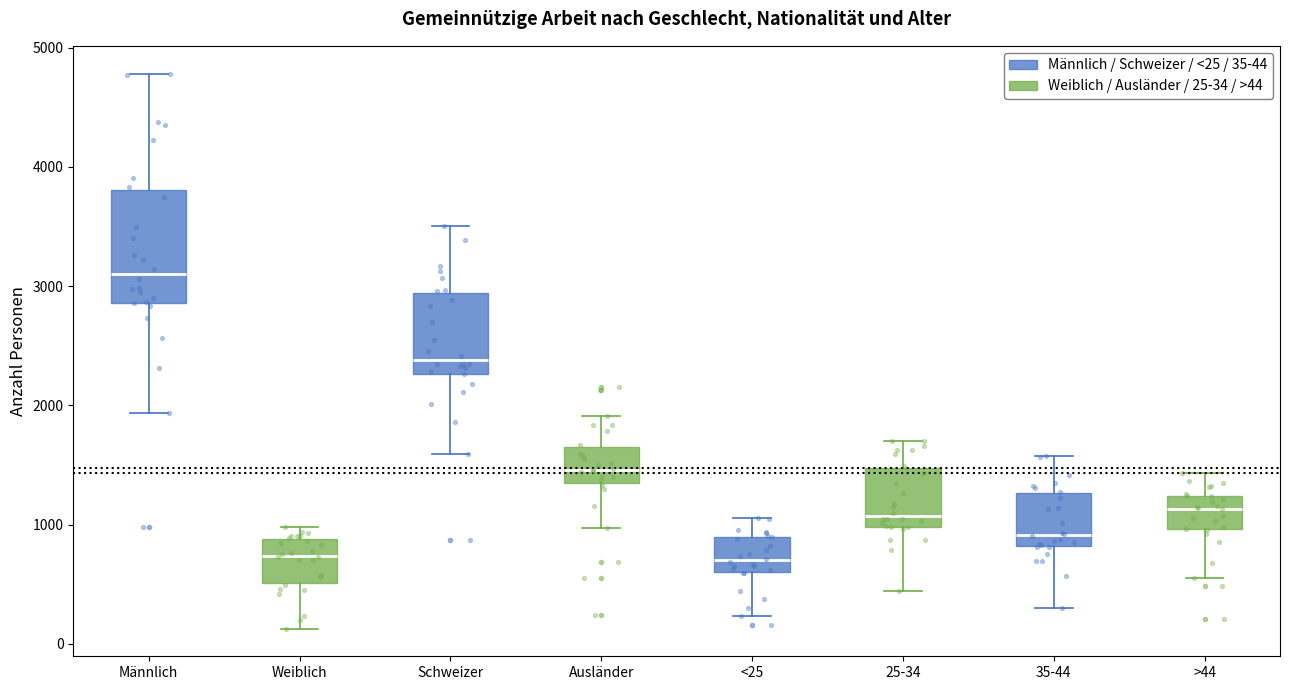

Which box is the tallest, from its lower edge to its upper edge?

Männlich